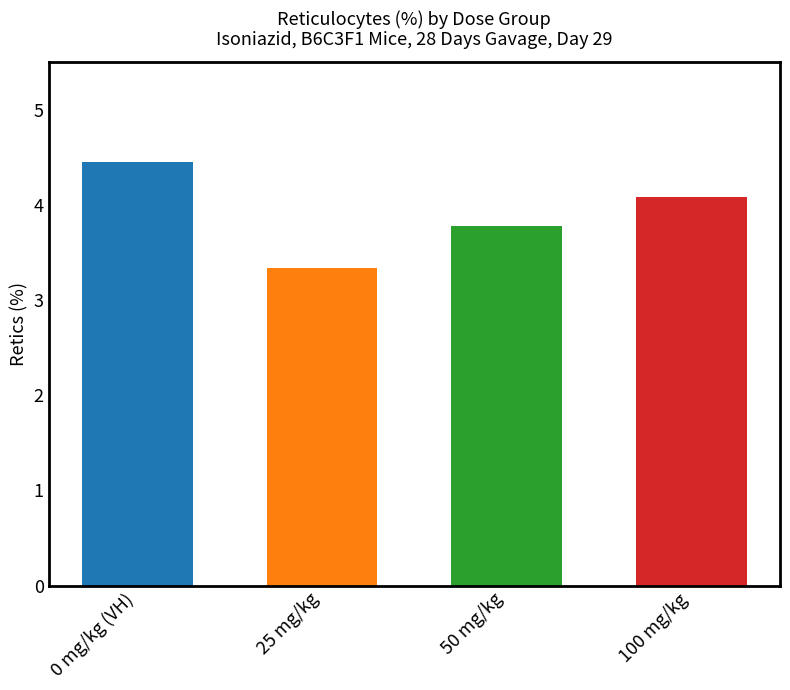

At which label does the data first exceed 4?

0 mg/kg (VH)